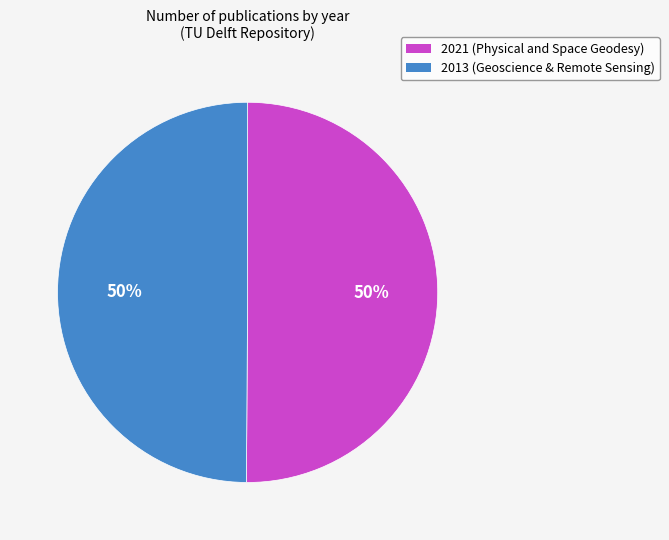

Count the number of slices in the pie.

2